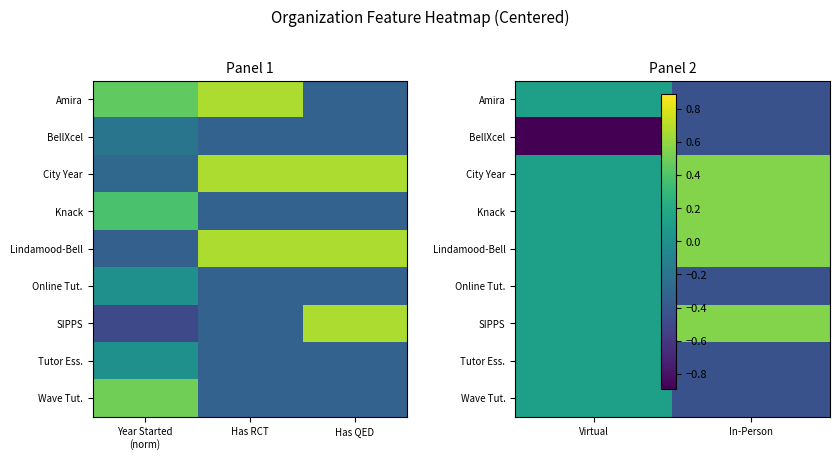

At how many categories does at least one series exceed 0?

2